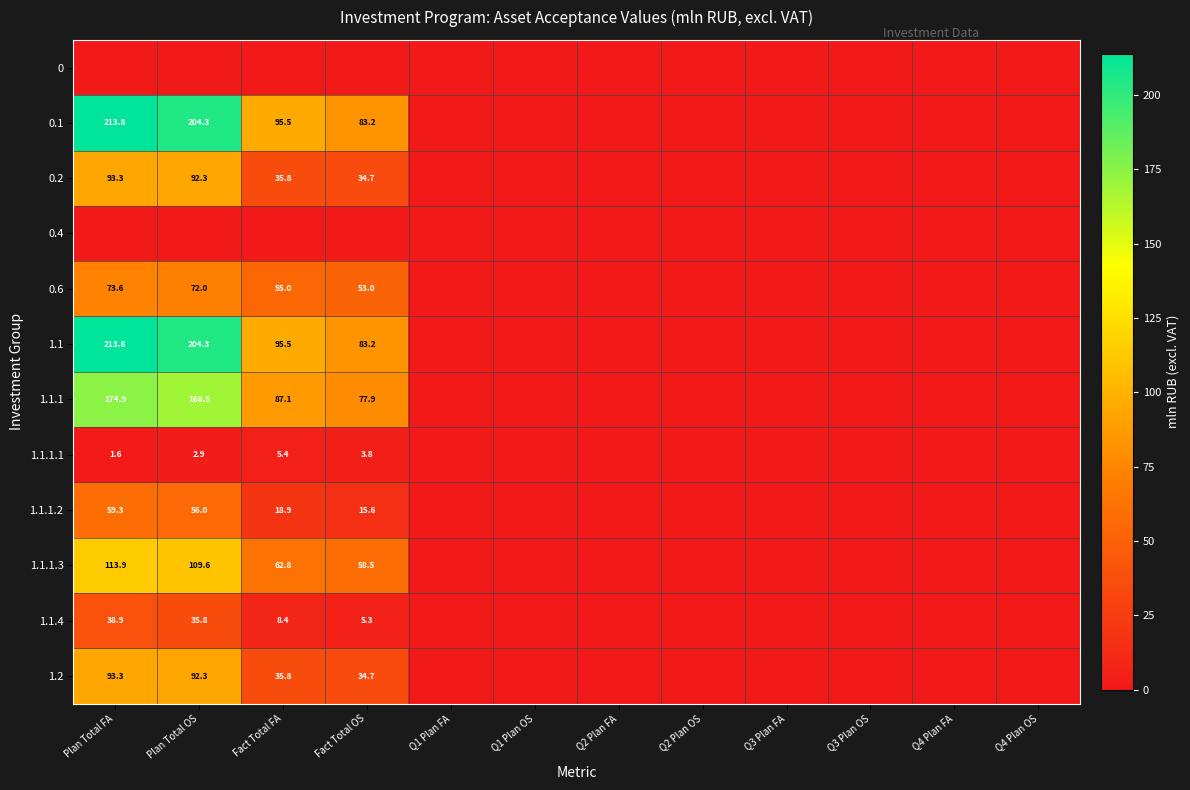

At which category is the sum across all series the highest?

Plan Total FA